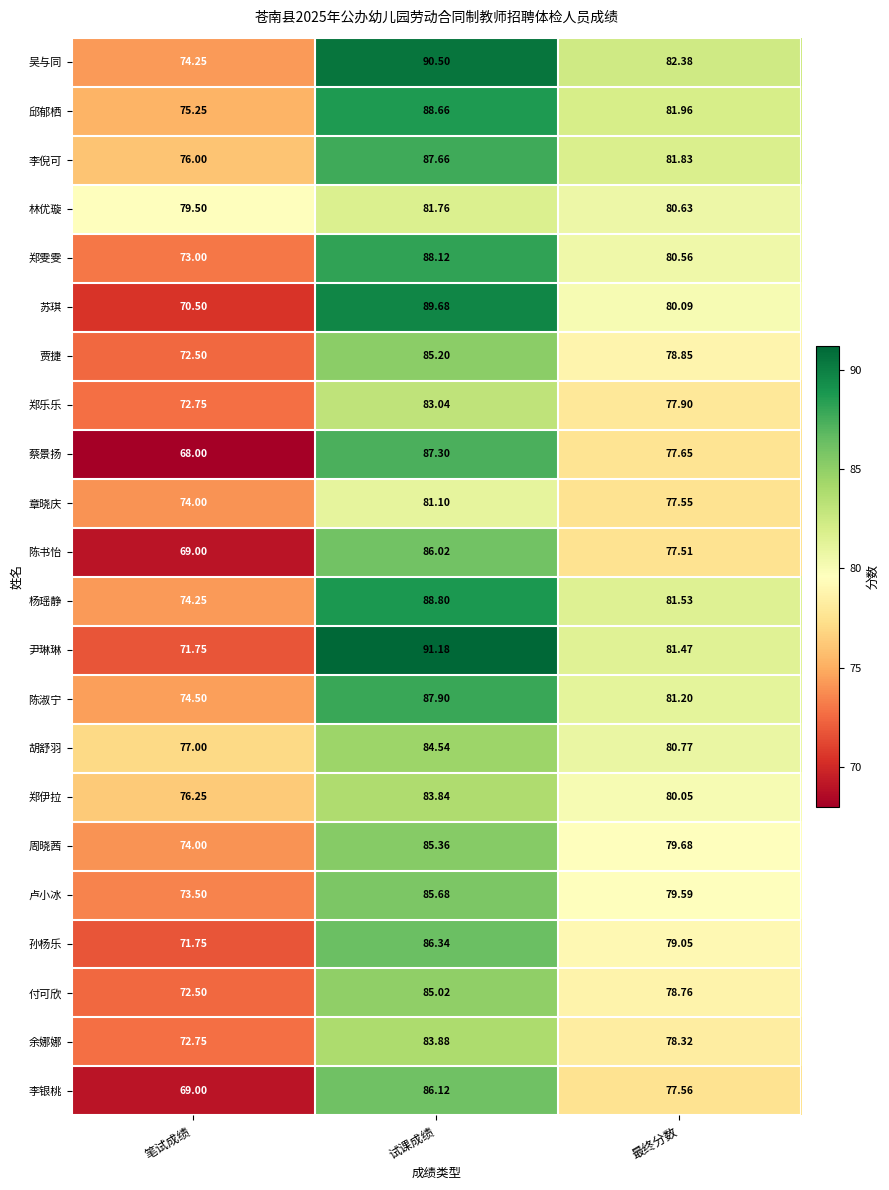

Where is 吴与同 nearest to the value 82?

最终分数